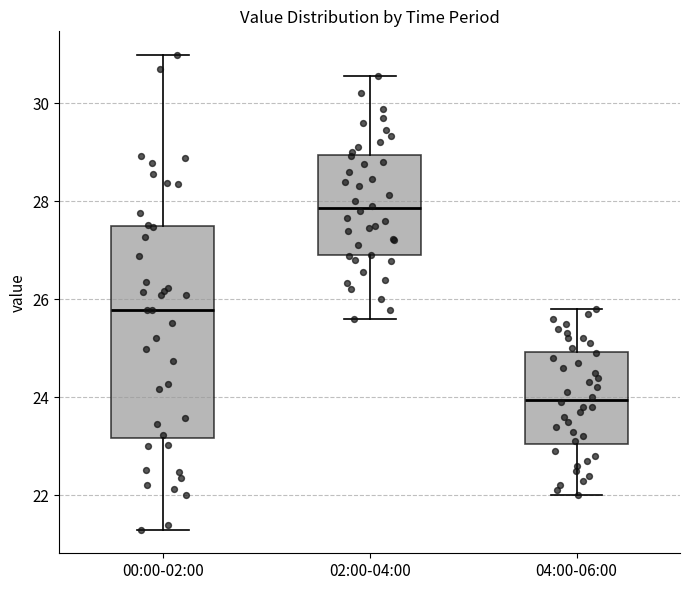

Which box has the highest median line?

02:00-04:00